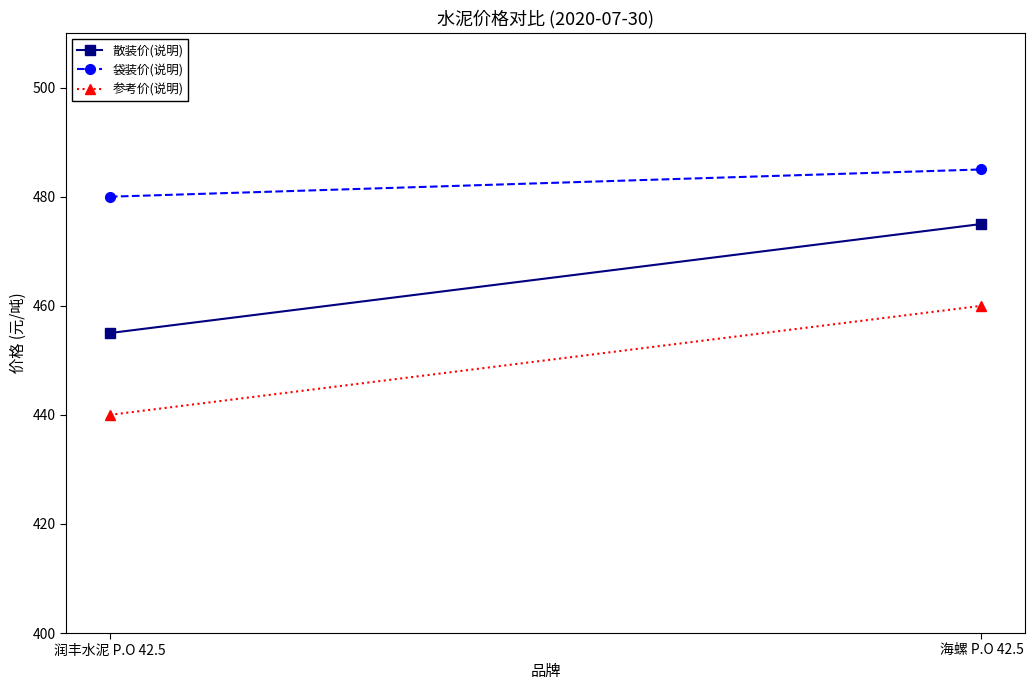

What is the sum of all 参考价(说明) values?

900